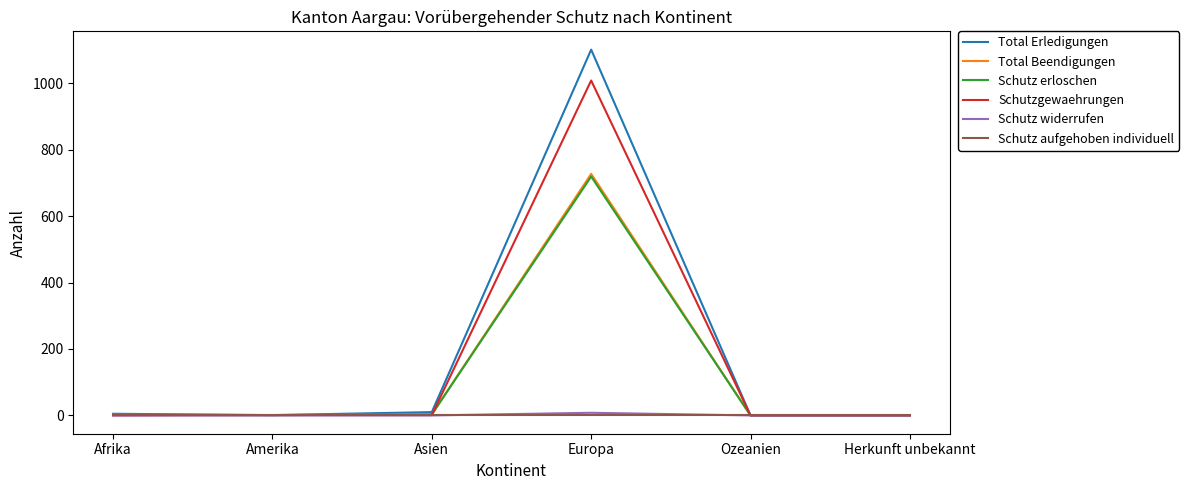

What is the average value of the Schutz widerrufen series?

1